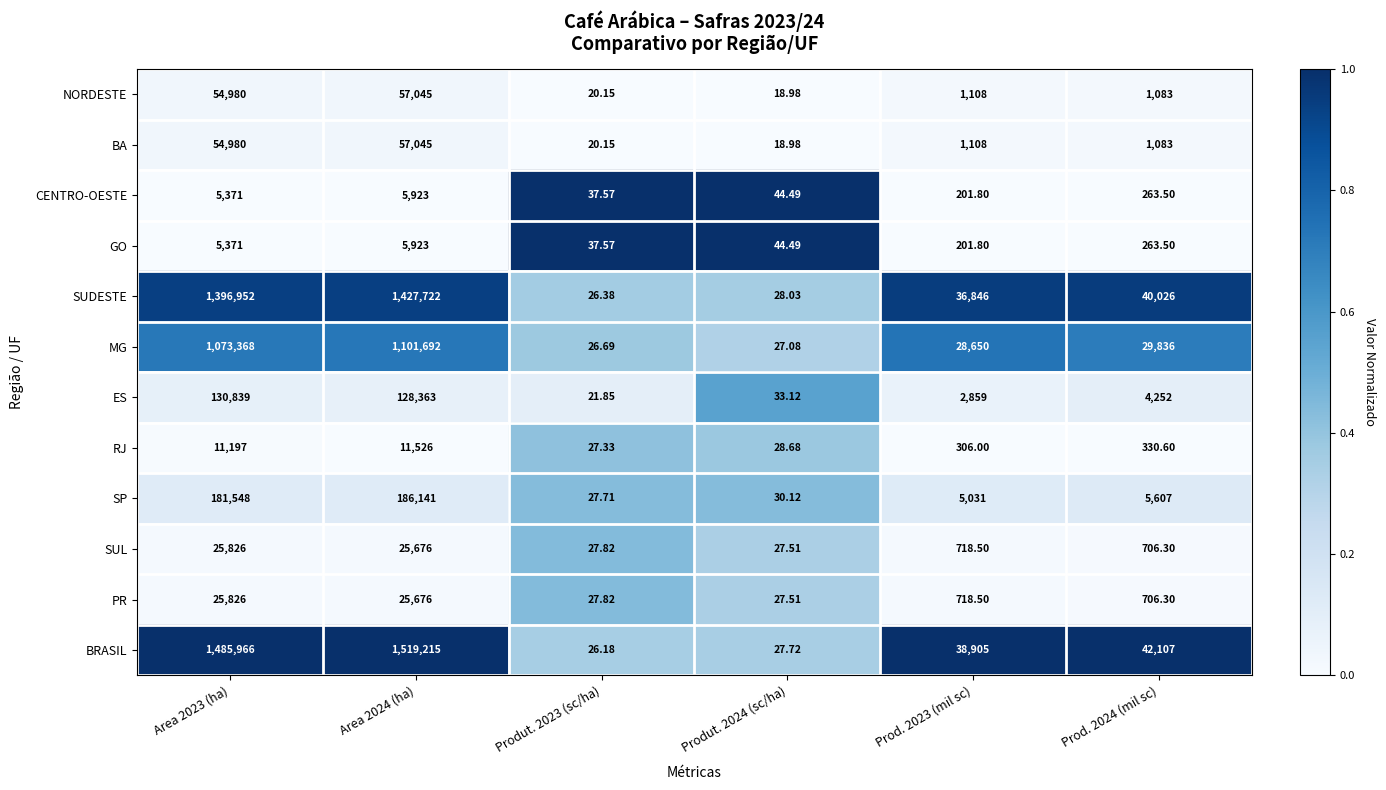

Which series has the largest total across all categories?

BRASIL